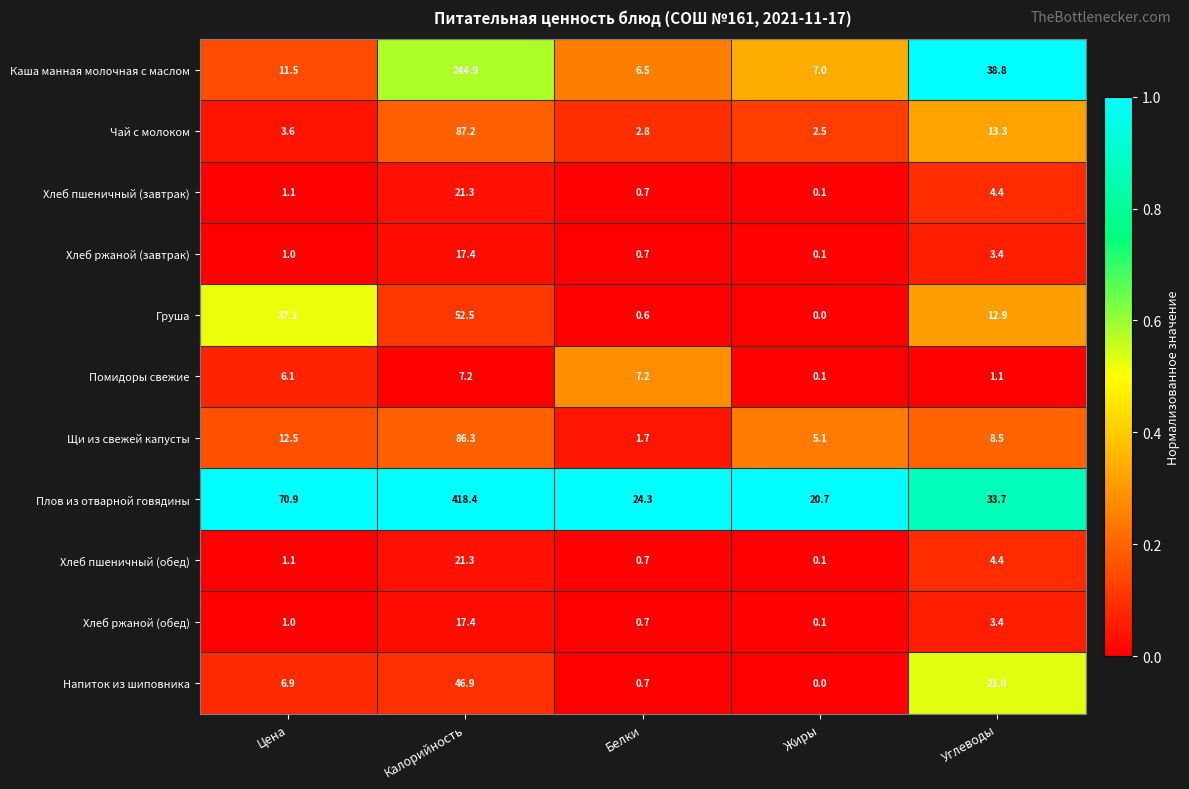

Between Калорийность and Углеводы, which series saw the biggest shift?

Плов из отварной говядины